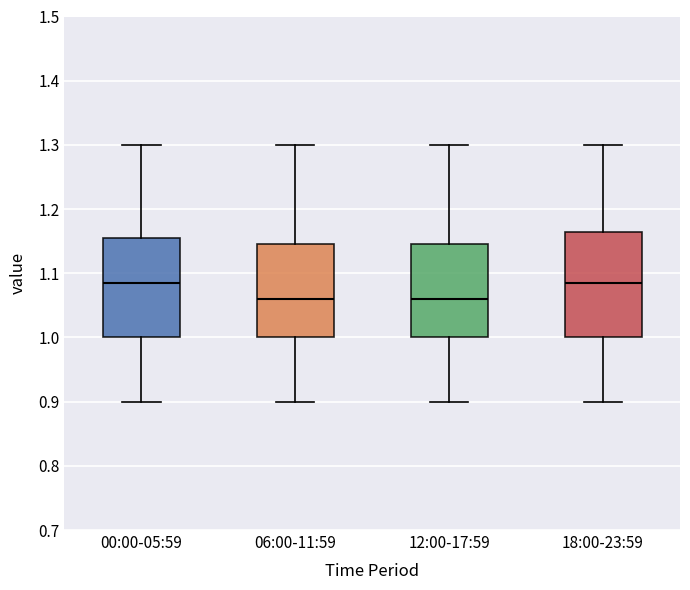

Reading left to right, transcribe this box plot: for each box, give where its median line is, the range the box spans, and where its two whiskers end, as read against the y-axis. The values are not printed on the chart, so give them approximately, as read against the axis.

00:00-05:59: median 1.09, box 1.00 to 1.16, whiskers 0.90 to 1.30
06:00-11:59: median 1.06, box 1.00 to 1.15, whiskers 0.90 to 1.30
12:00-17:59: median 1.06, box 1.00 to 1.15, whiskers 0.90 to 1.30
18:00-23:59: median 1.09, box 1.00 to 1.17, whiskers 0.90 to 1.30